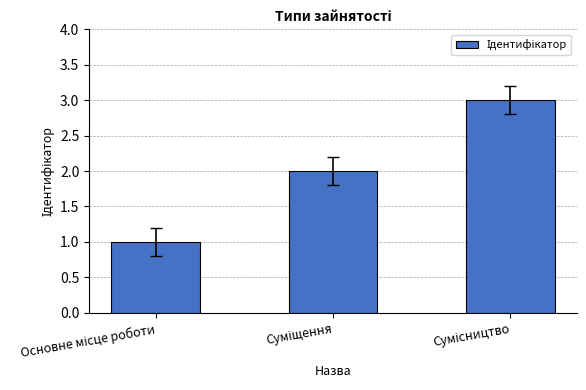

What is the sum of all values?

6